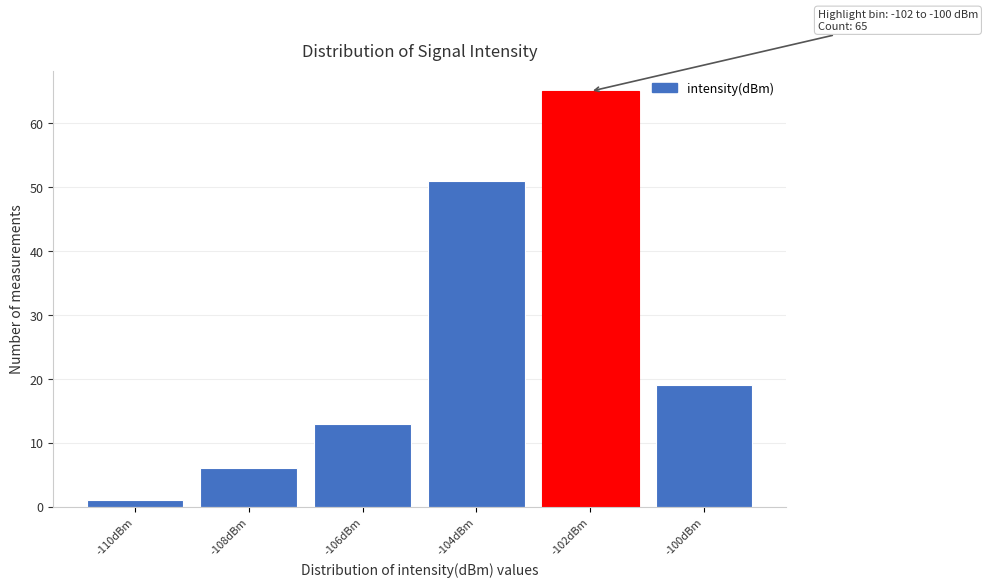

Reading left to right, transcribe all the data shown in this chart.

-110dBm=1	-108dBm=6	-106dBm=13	-104dBm=51	-102dBm=65	-100dBm=19